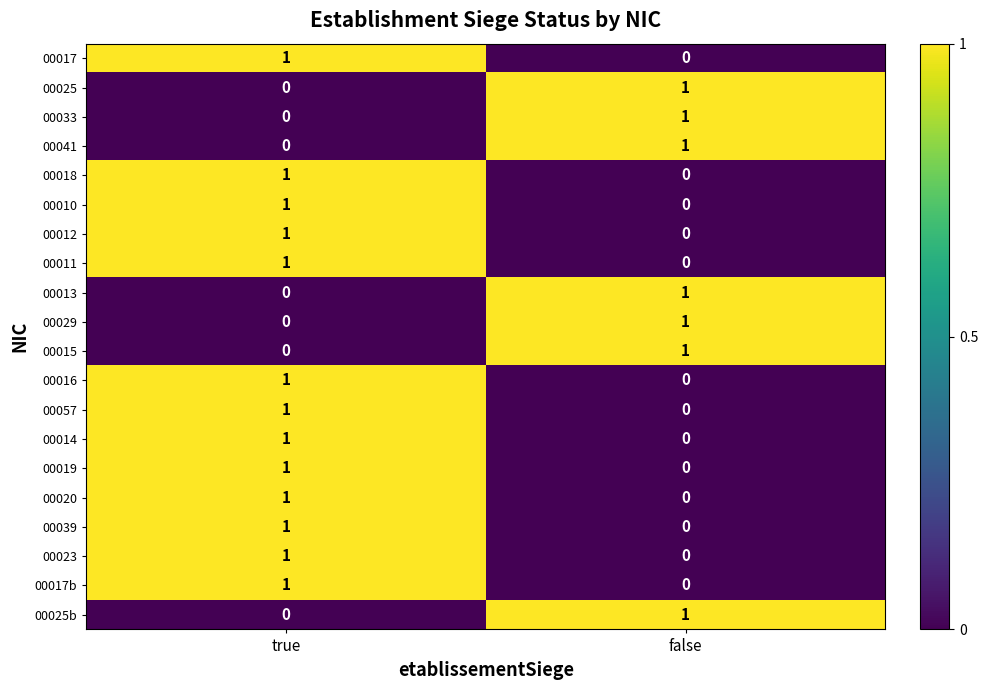

The value of 00029 at false is 1. True or false?

True